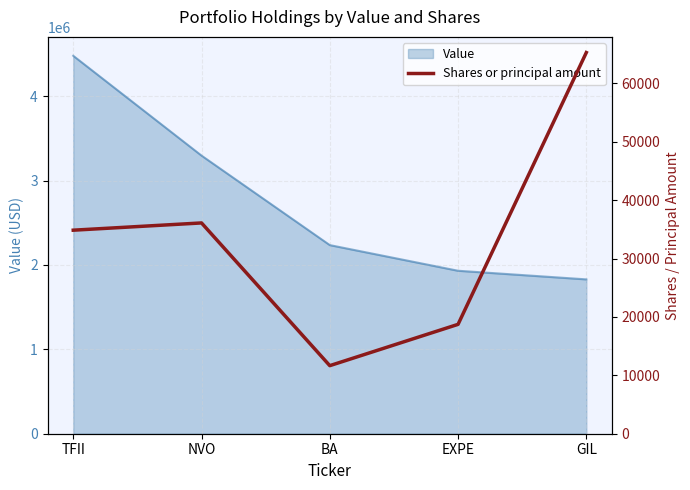

How many interior local peaks (higher than both neighbors) does the data have?

1